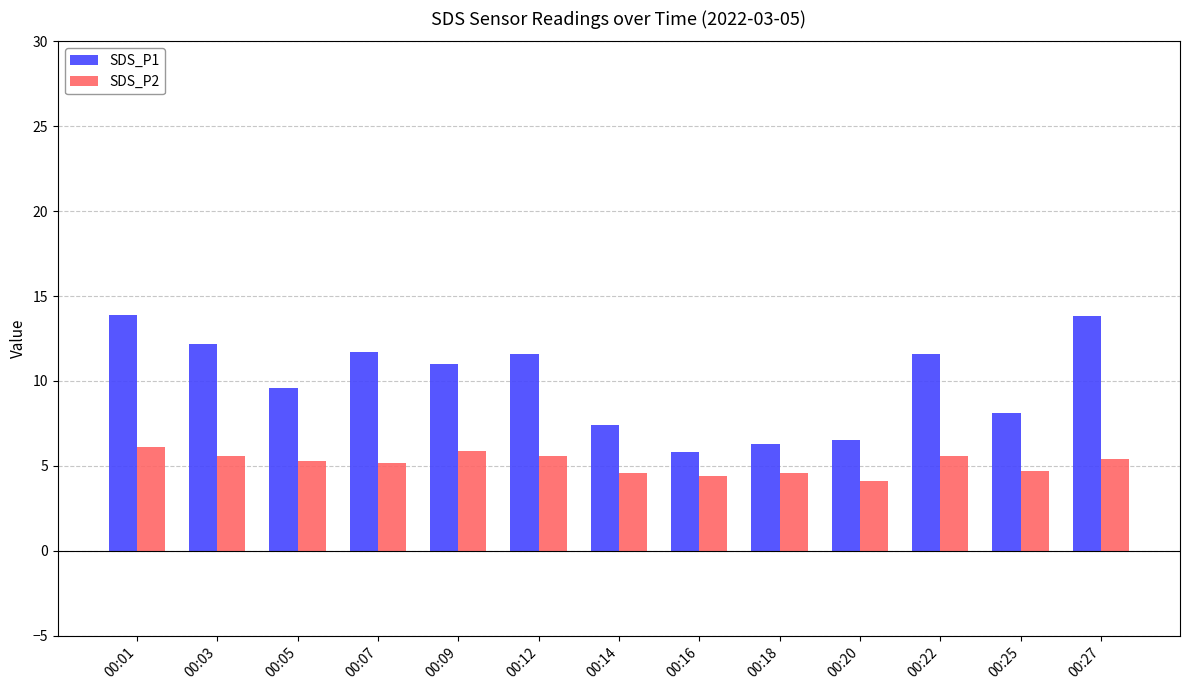

How many values in the SDS_P2 series exceed 5?

8